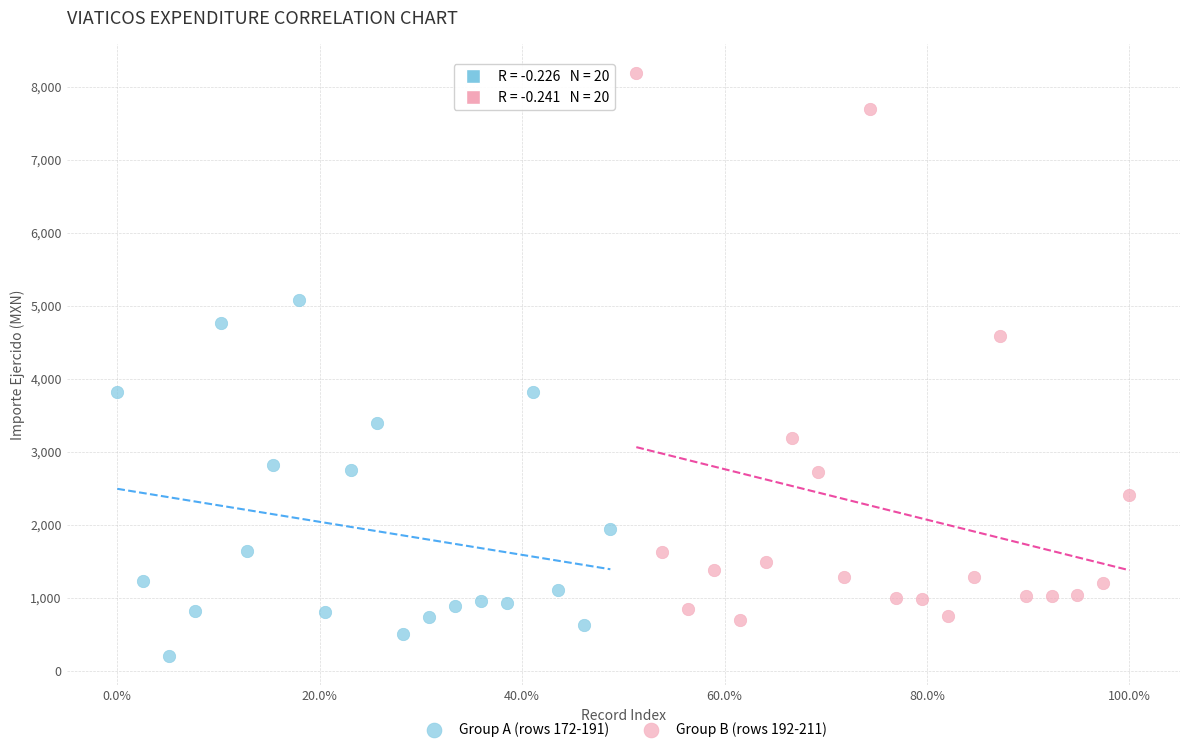

What are all the series names shown in the legend?

Group A (rows 172-191), Group B (rows 192-211)